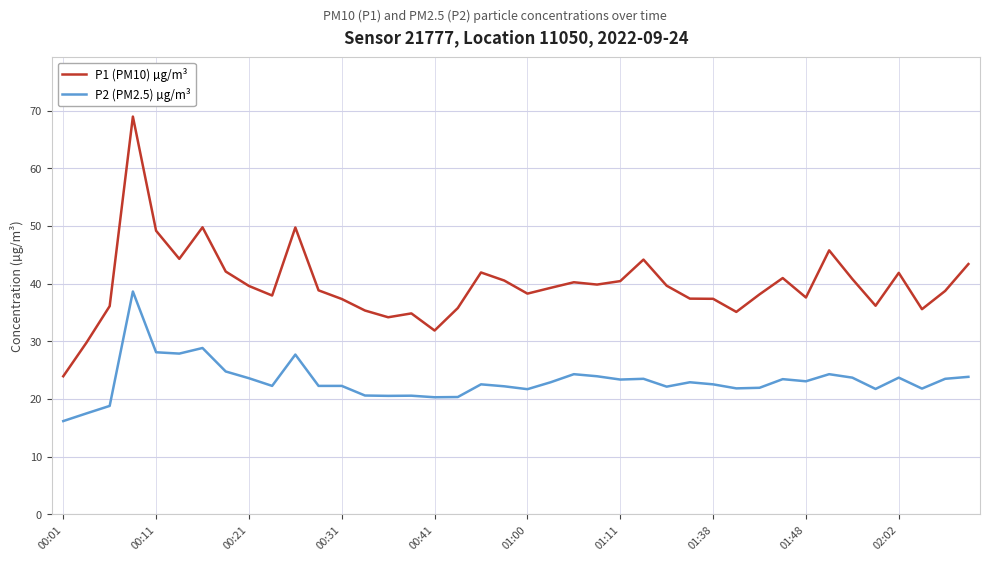

What is the maximum value shown in the chart?

69.0